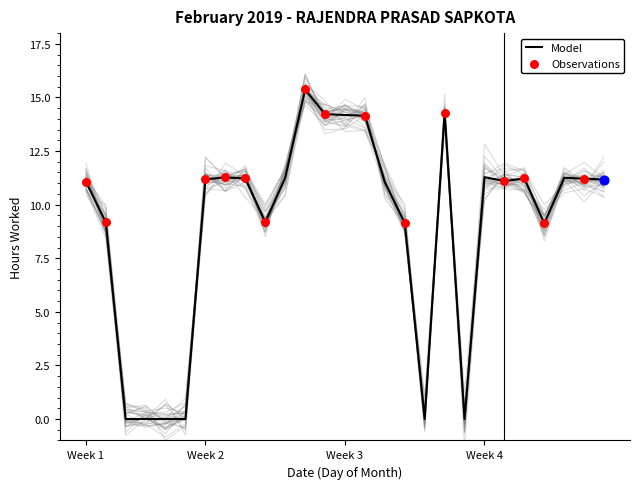

What is the ratio of the value at 23 to the value at 11?

1.0